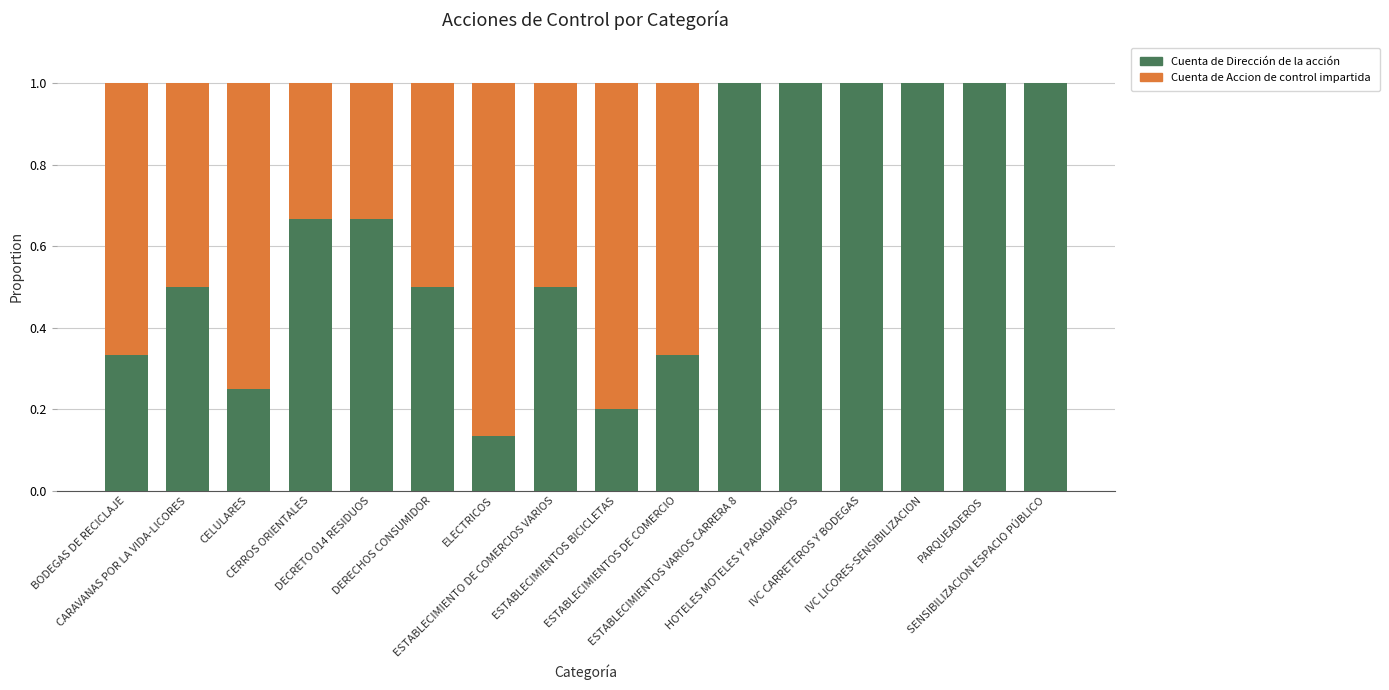

What is the maximum value for Cuenta de Dirección de la acción?

1.0